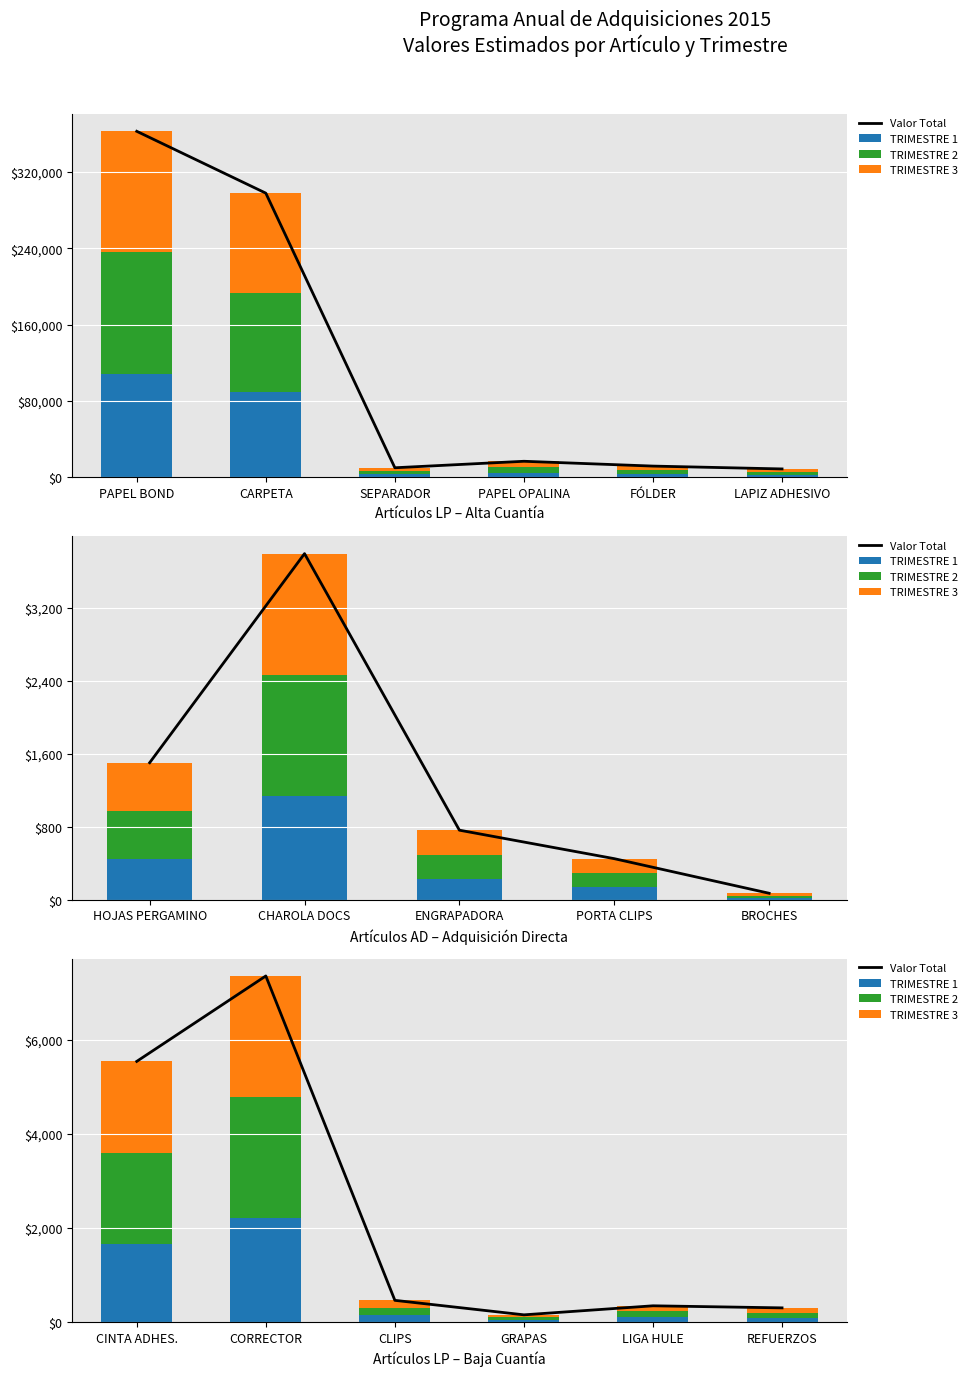

Does the chart contain any negative values?

No